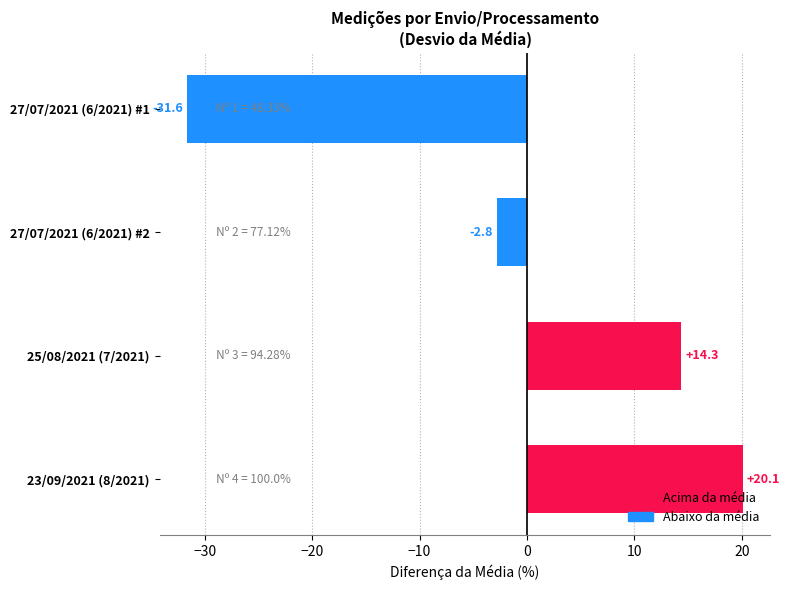

How many negative values are there?

2